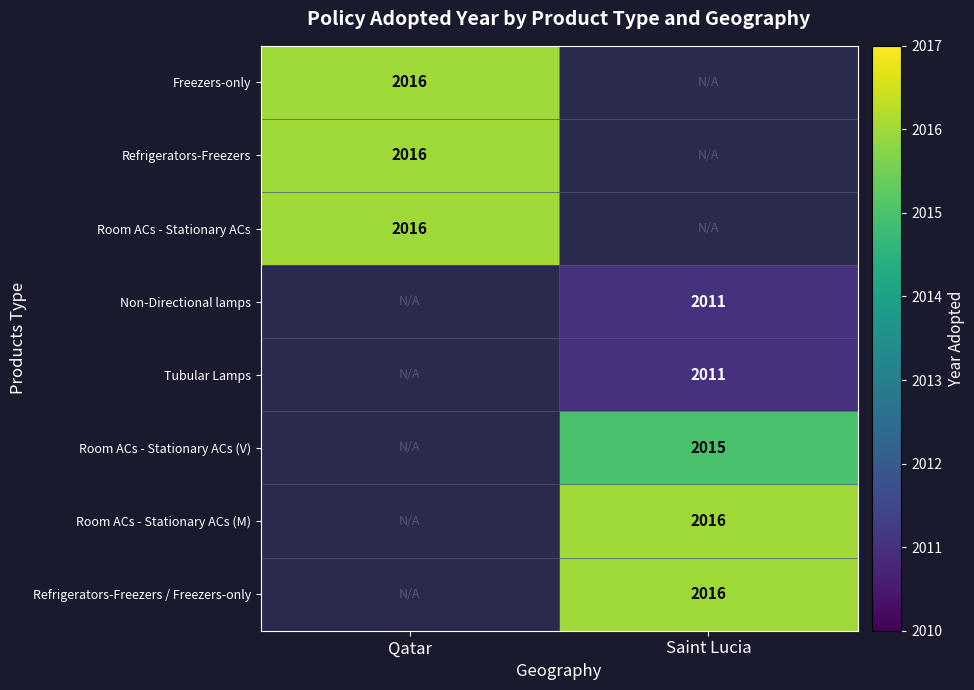

At how many categories does at least one series exceed 2013?

2